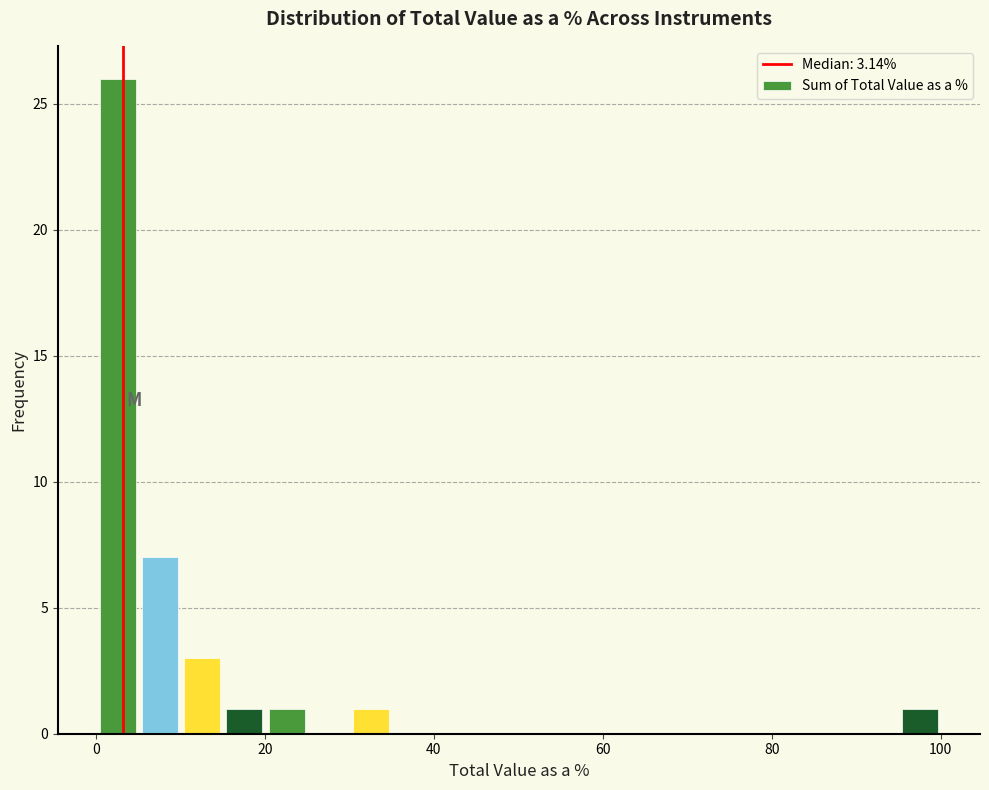

Around what value on the x-axis is the tallest bar? Give the approximate position of its centre, as read against the axis.

2